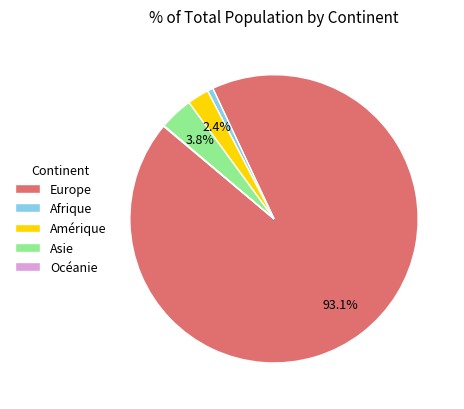

What is the largest slice in the pie chart?

Europe